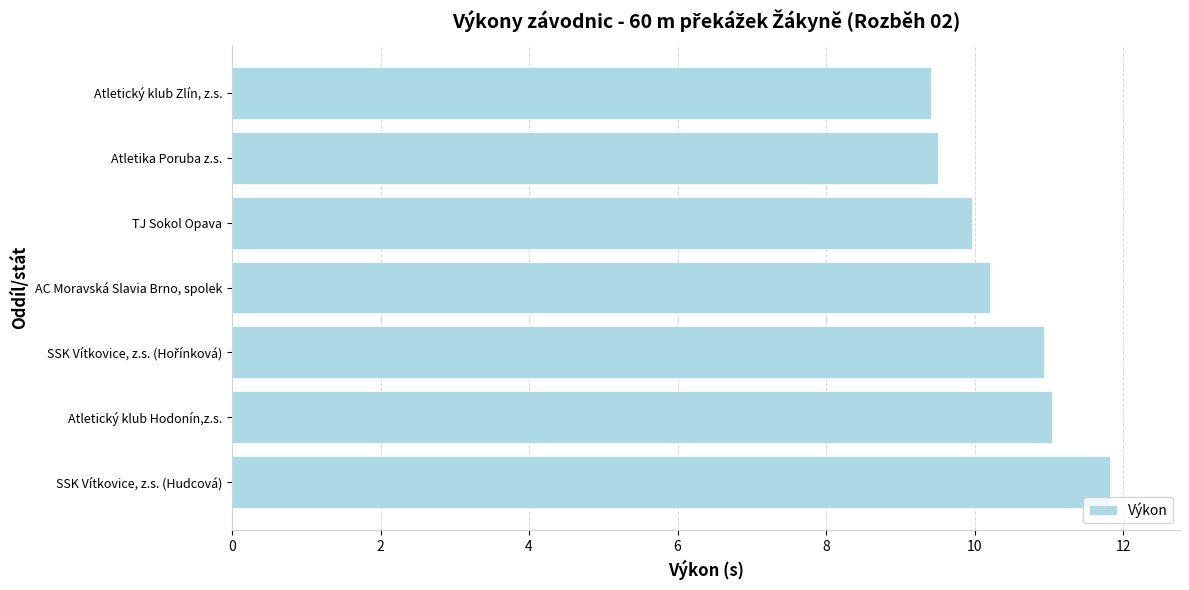

What is the maximum value shown in the chart?

11.8